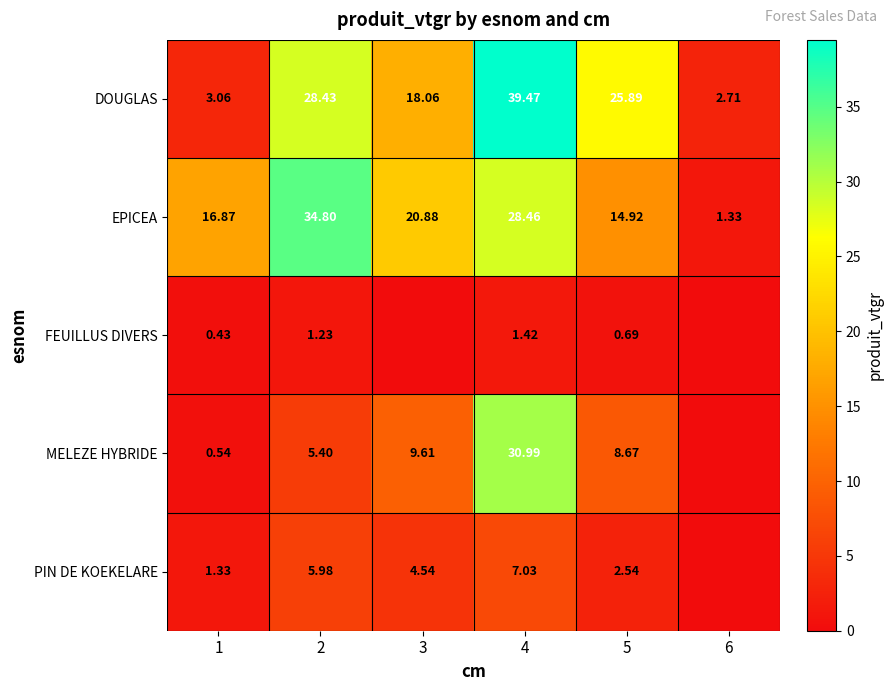

Rank the series at 1 from highest to lowest value.

EPICEA, DOUGLAS, PIN DE KOEKELARE, MELEZE HYBRIDE, FEUILLUS DIVERS